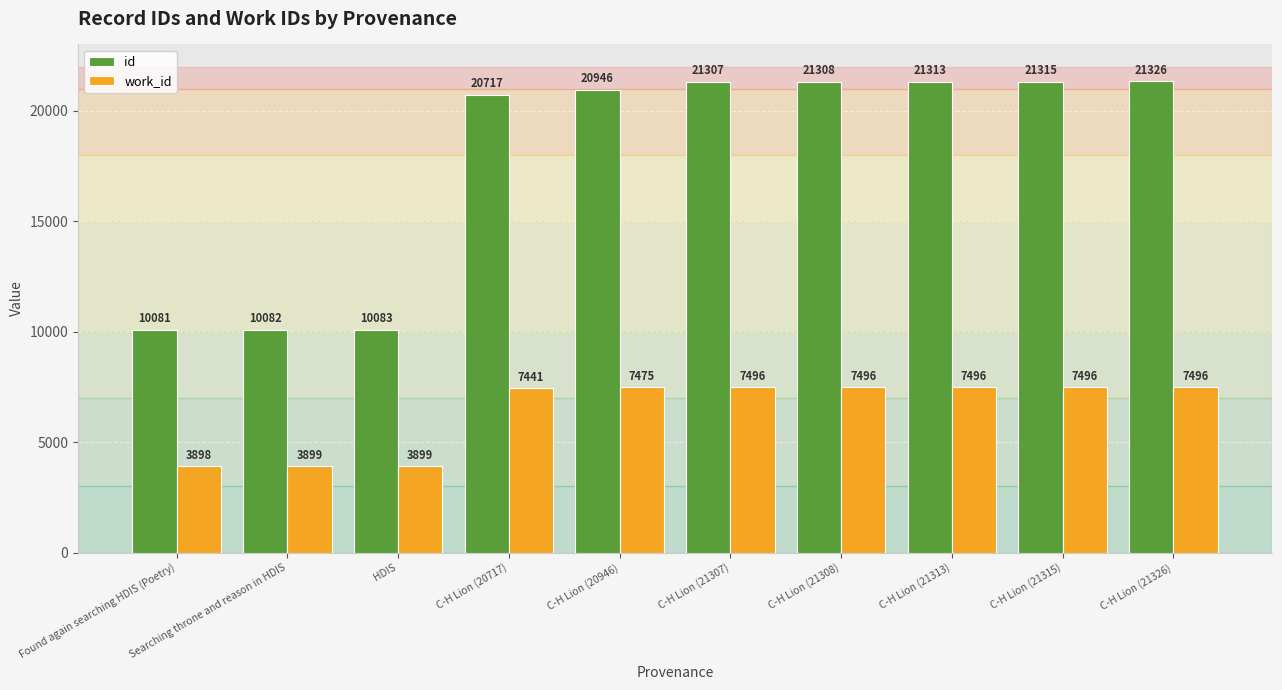

Reading left to right, extract all data points from this chart.

id: 10081	10082	10083	20717	20946	21307	21308	21313	21315	21326
work_id: 3898	3899	3899	7441	7475	7496	7496	7496	7496	7496